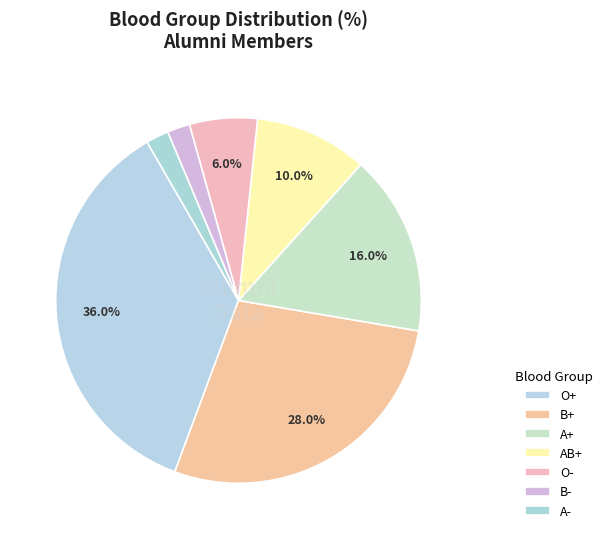

Is it true that A+ is 16% of the pie?

True